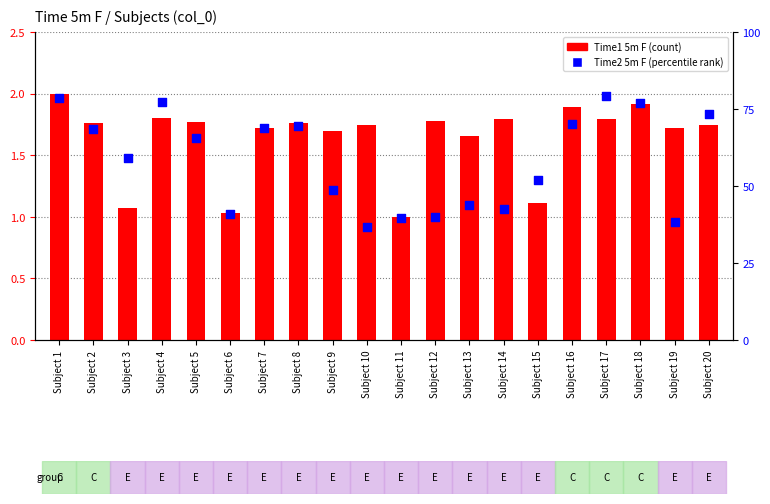

Which series has the largest total across all categories?

Time2 5m F